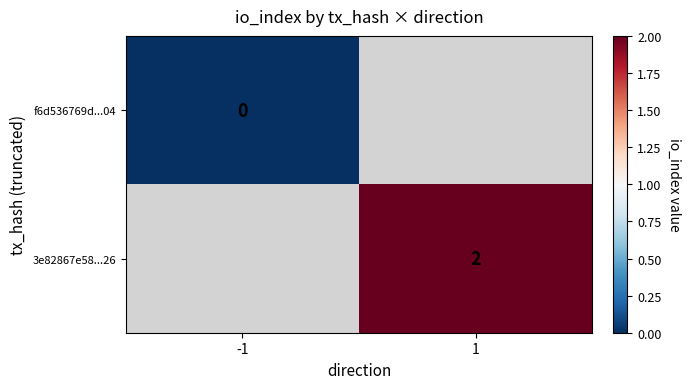

Rank the series by their maximum value, from lowest to highest.

f6d536769d...04, 3e82867e58...26